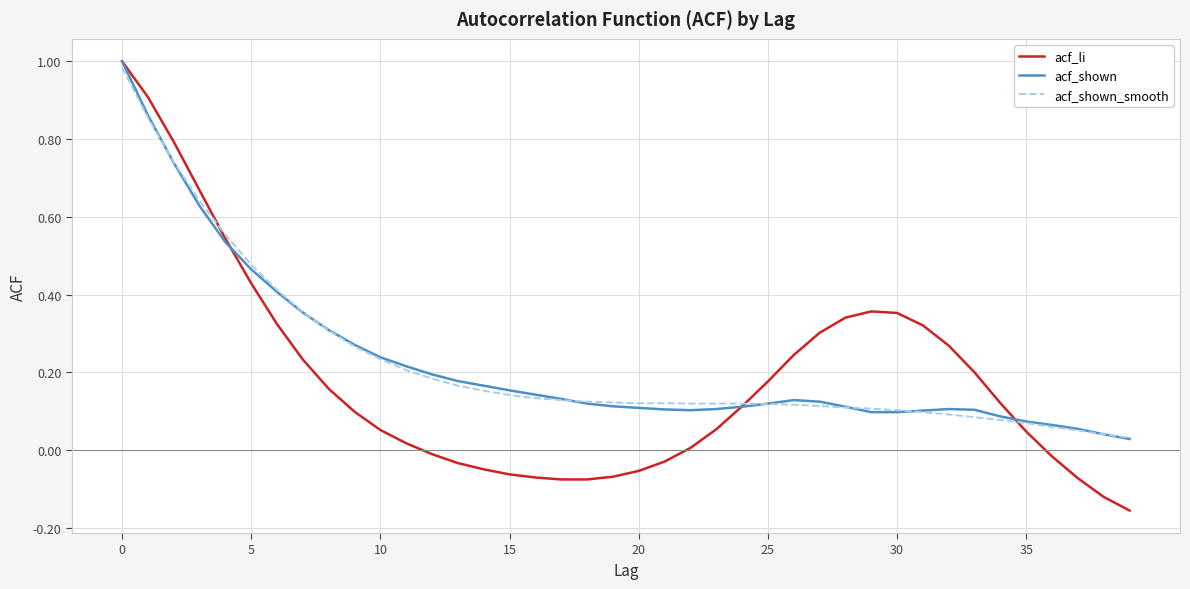

Which series has the largest range (max minus min)?

acf_li